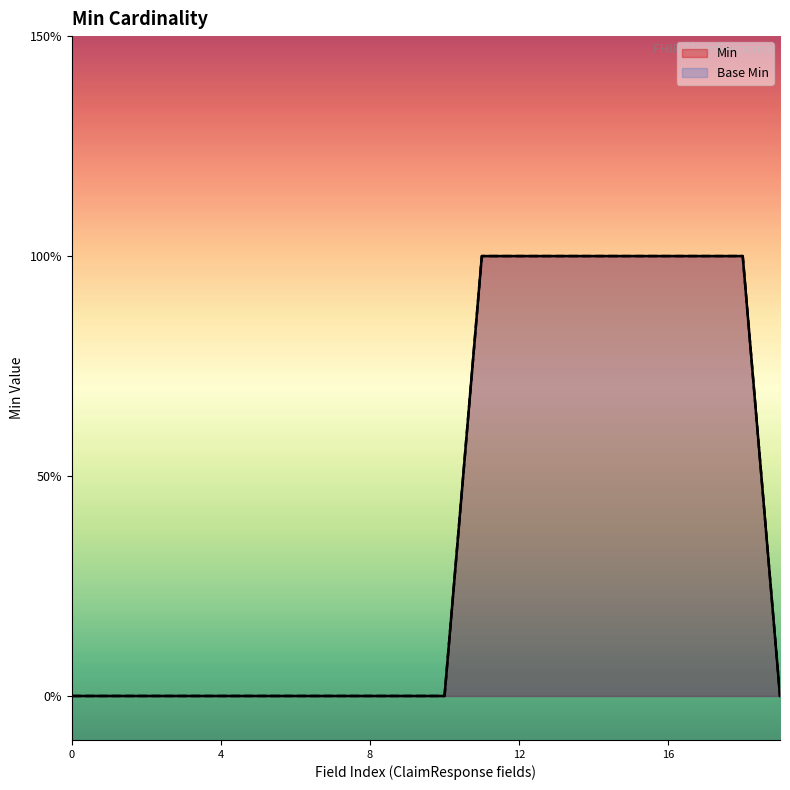

True or false: Min and Base Min intersect in this chart.

False